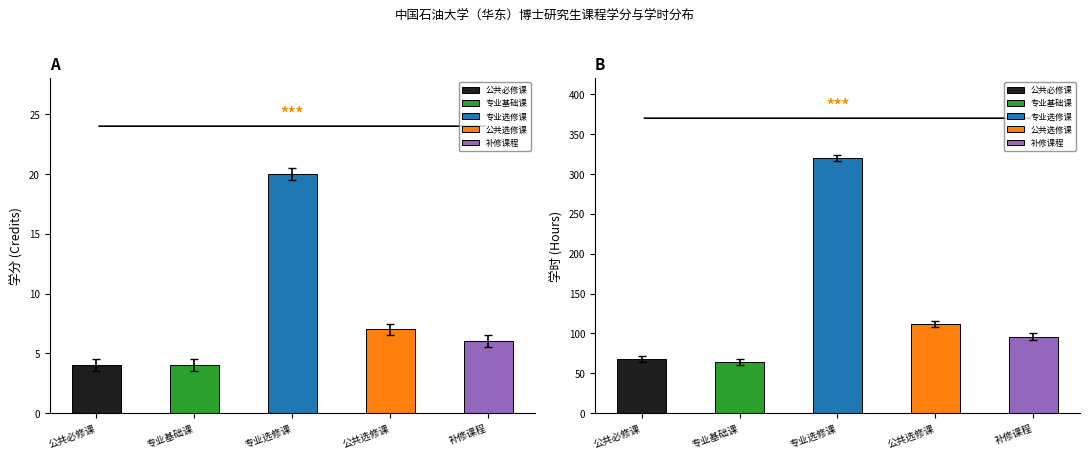

Which category has the lowest value across all series?

公共必修课